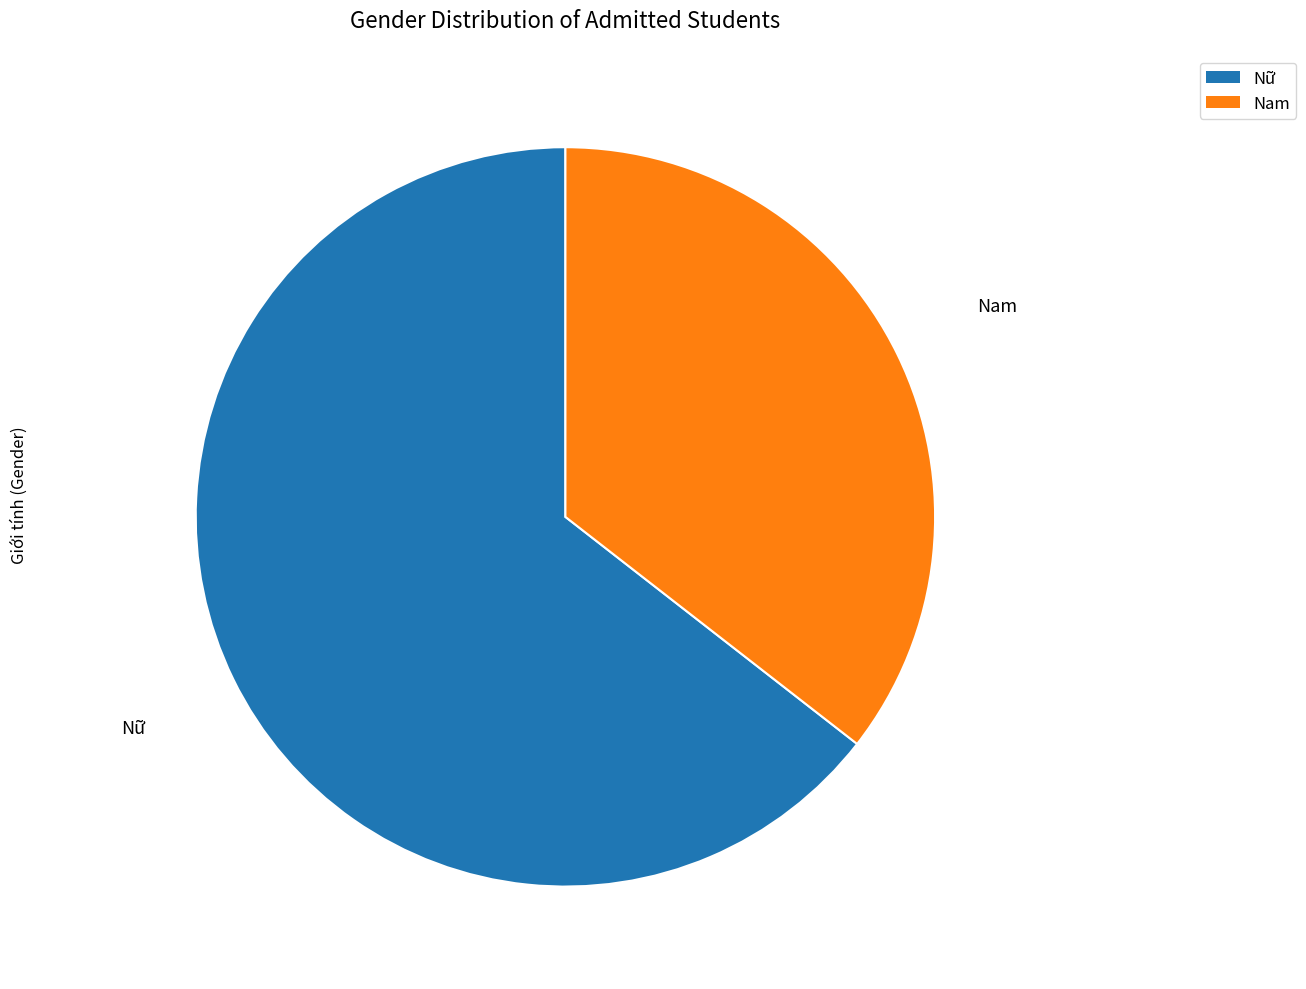

Which category has the smallest portion of the pie?

Nam